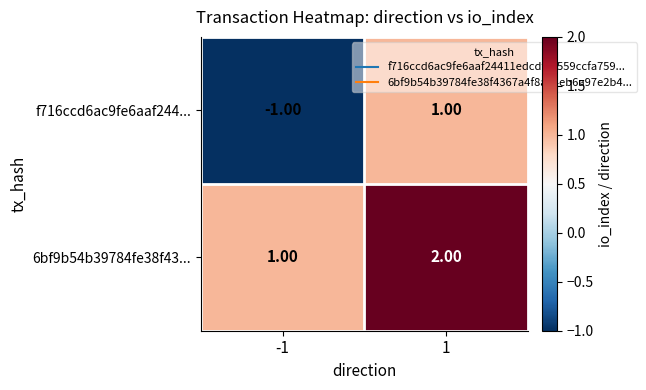

What is the sum of the 6bf9b54b39784fe38f43... values at 1 and -1?

3